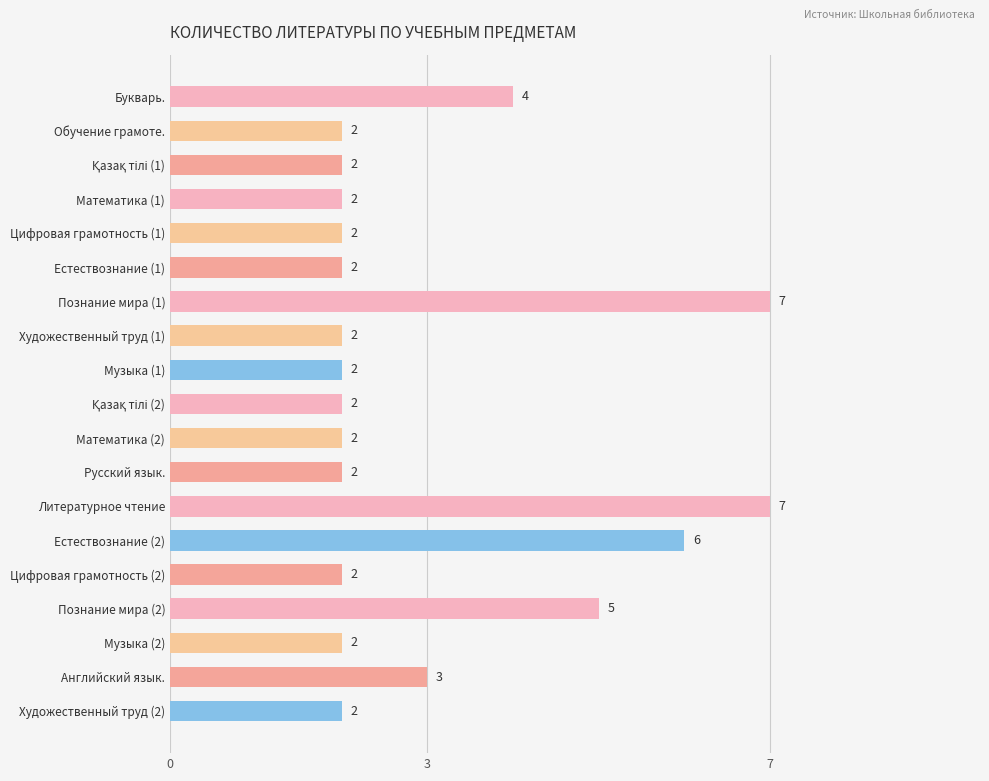

Count the values in the range 2 to 4.

15